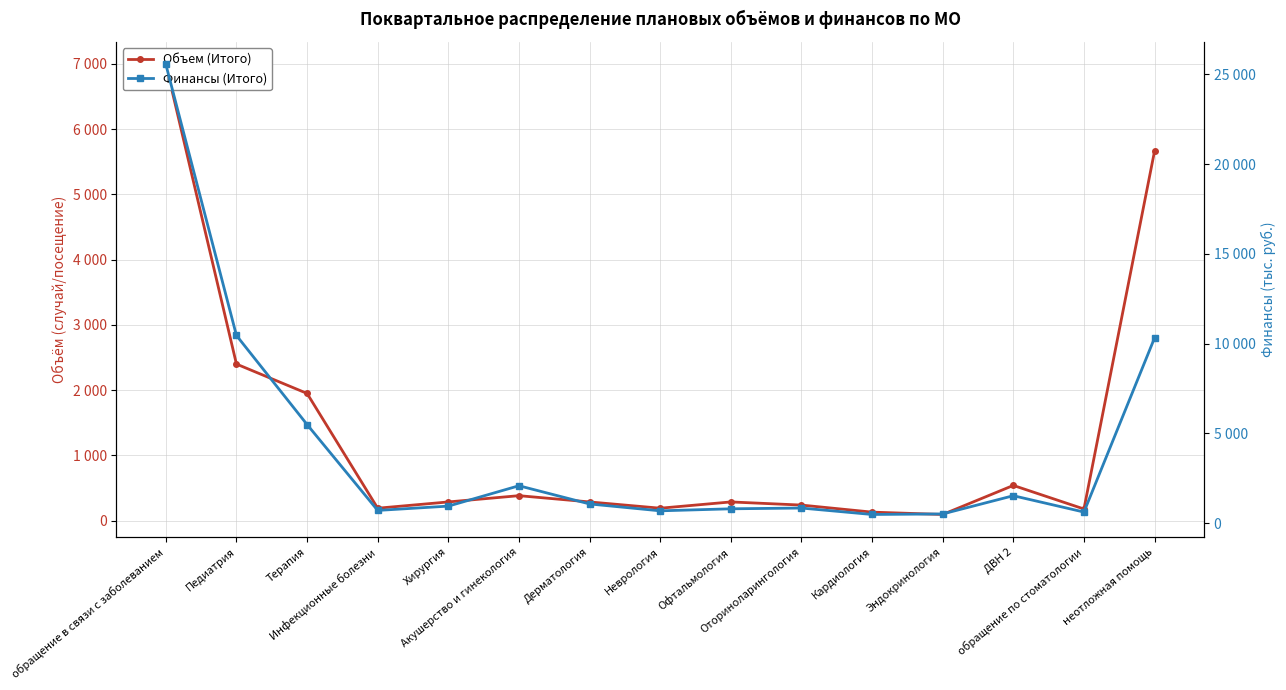

The value of Объем (Итого) at обращение в связи с заболеванием is 1944.9. True or false?

False